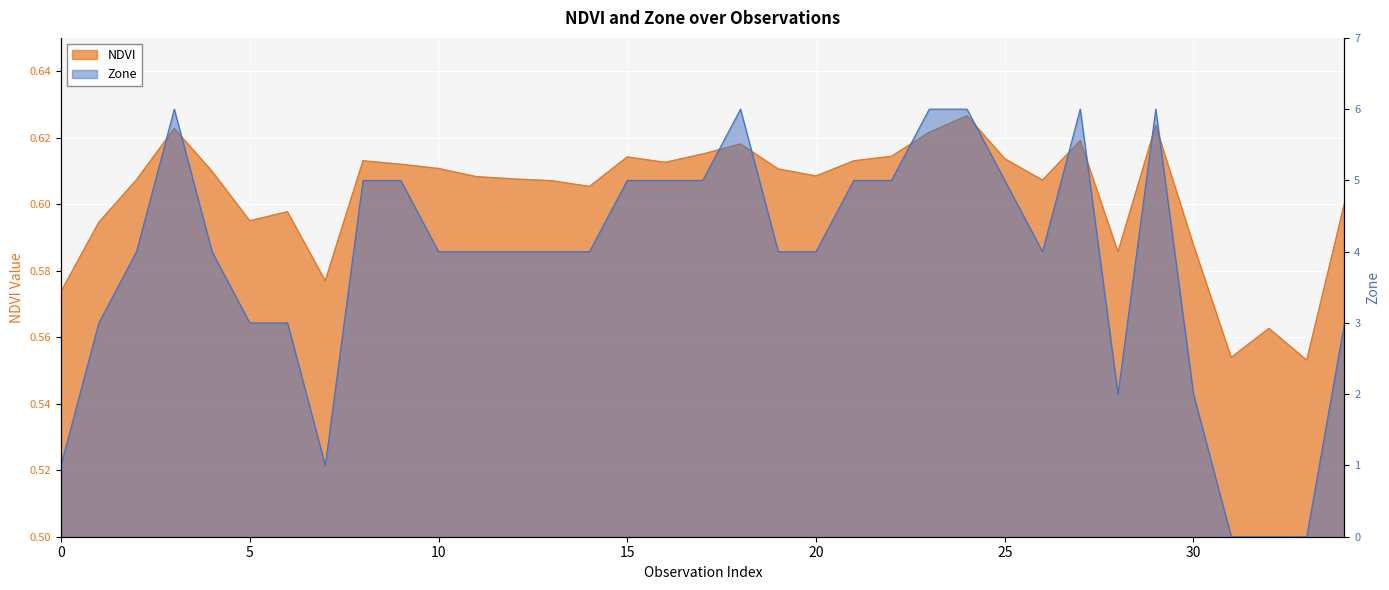

How many interior local valleys does the NDVI series have?

9